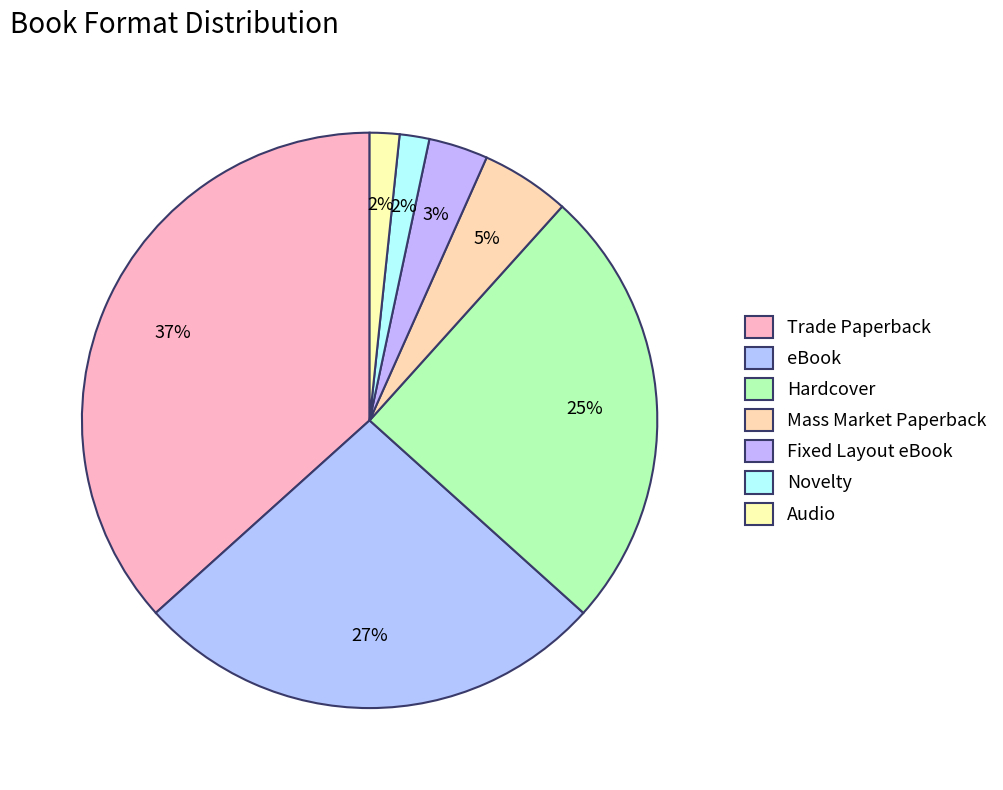

To the nearest percent, what is the difference between the Hardcover and Trade Paperback slice percentages?

12%